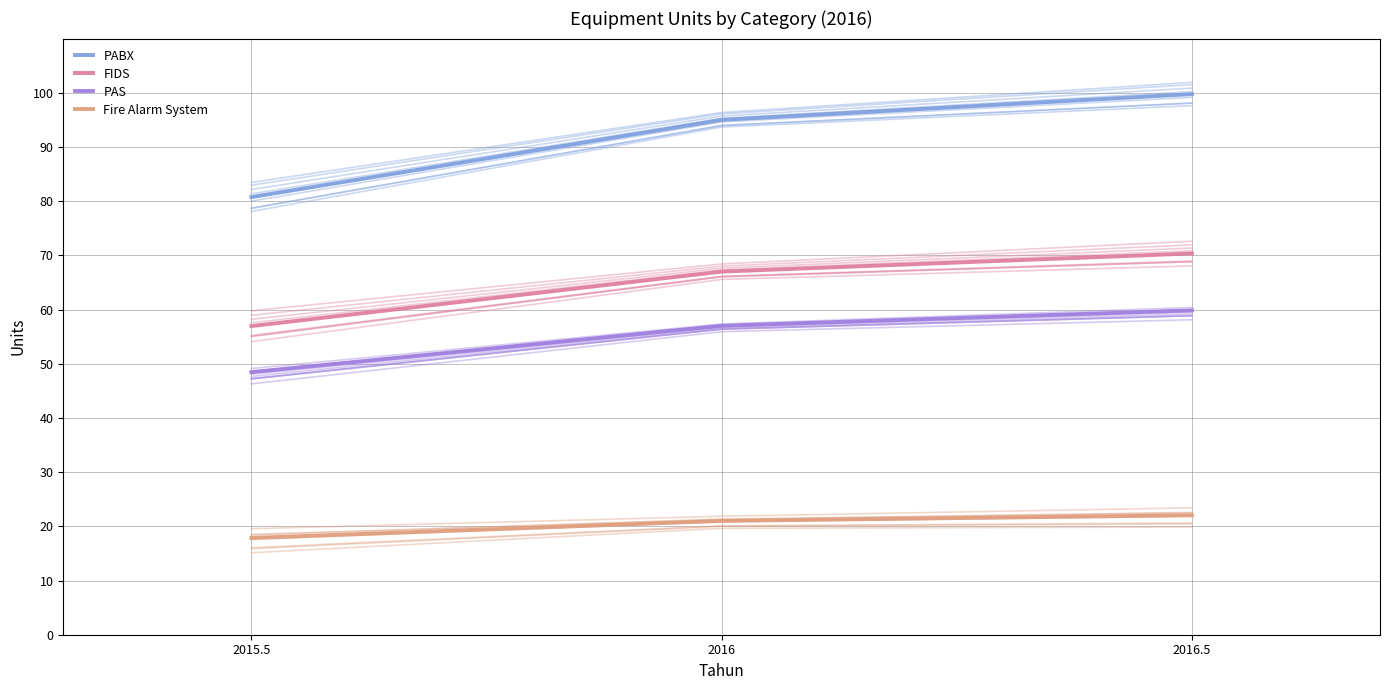

What is the sum of all FIDS values?

194.3